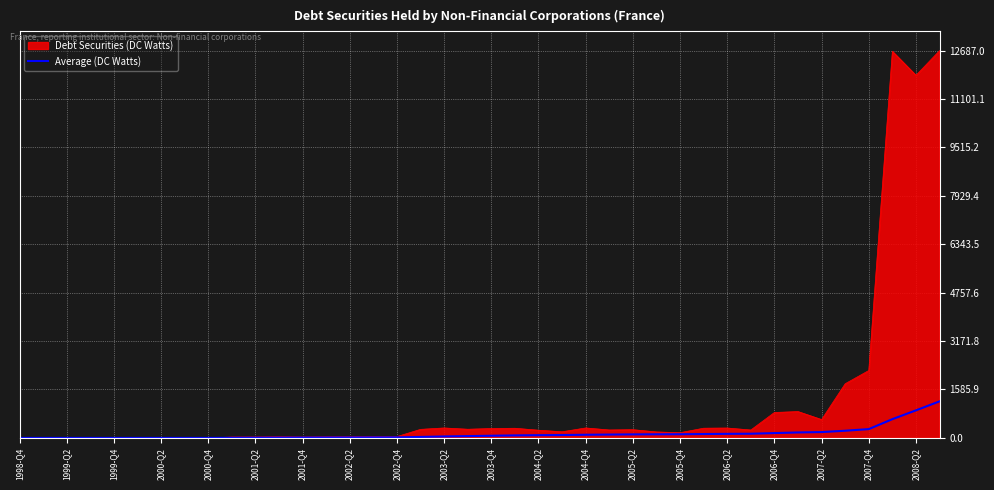

Rank the series by their maximum value, from lowest to highest.

Average (DC Watts), Debt Securities (DC Watts)